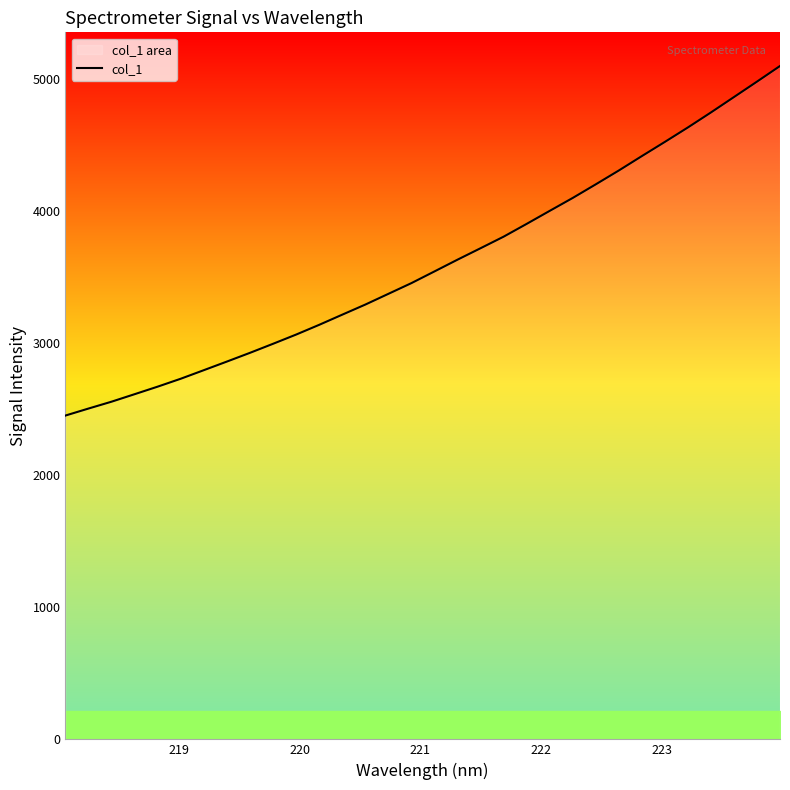

What is the smallest value displayed?

2453.0